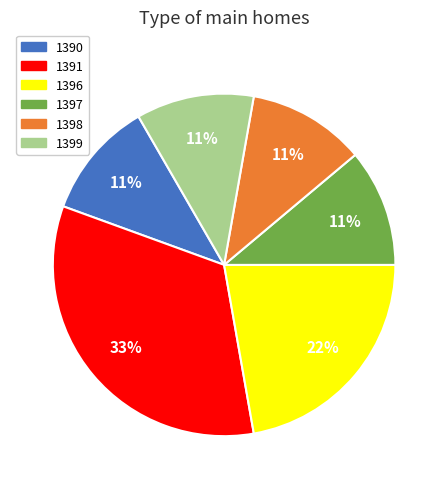

Is there a majority slice in this chart?

No